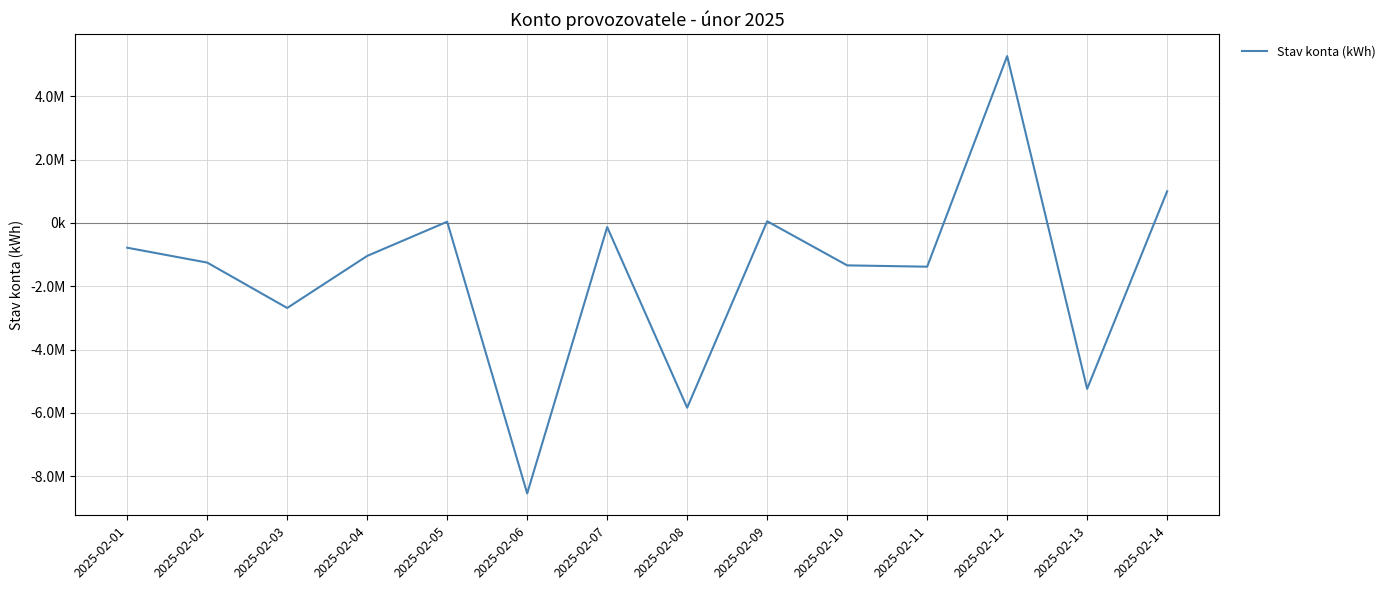

Does the chart have visible grid lines?

Yes